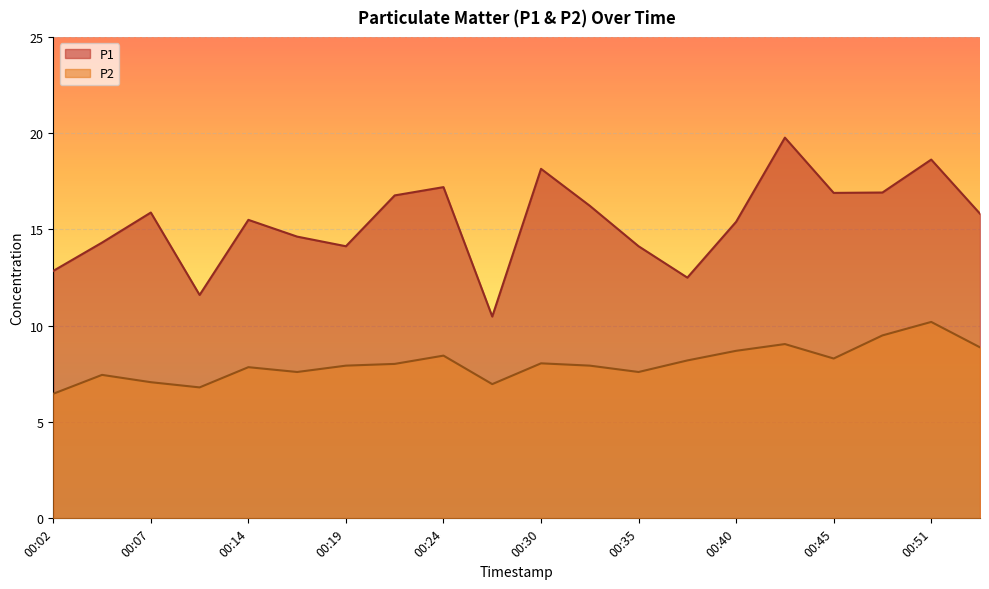

How many values in the P2 series exceed 8?

10